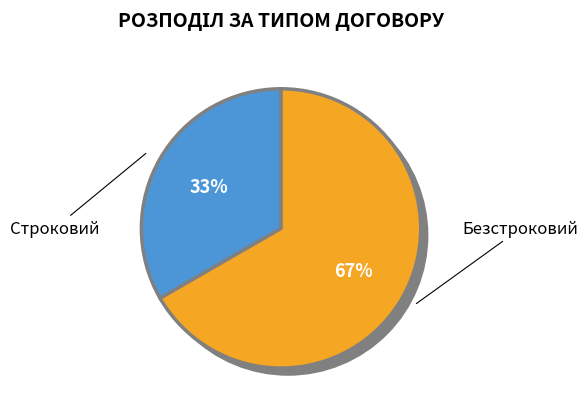

What is the majority slice?

Безстроковий